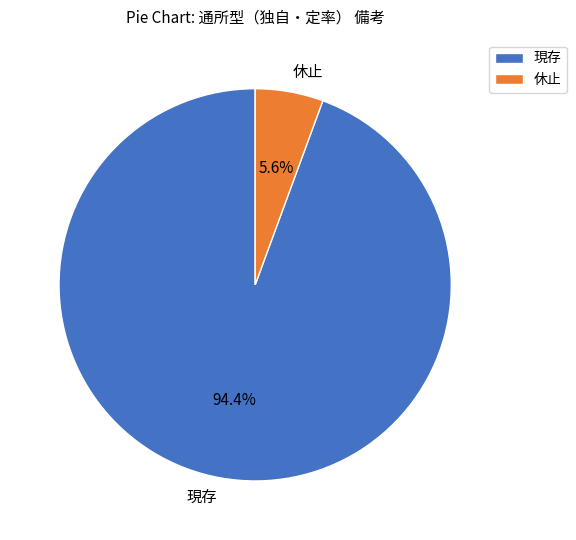

What percentage is NOT represented by 休止?

94.4%